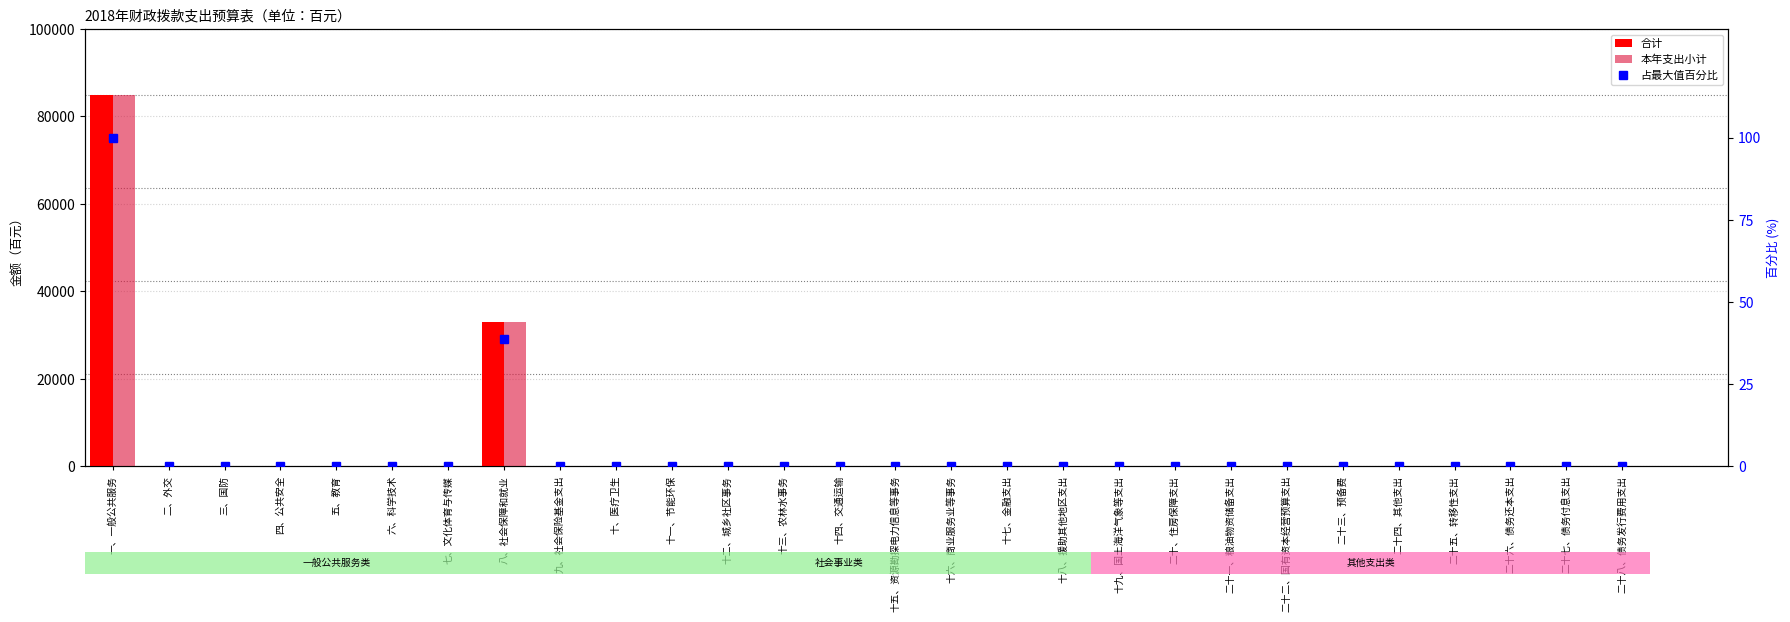

Which series has the largest range (max minus min)?

合计